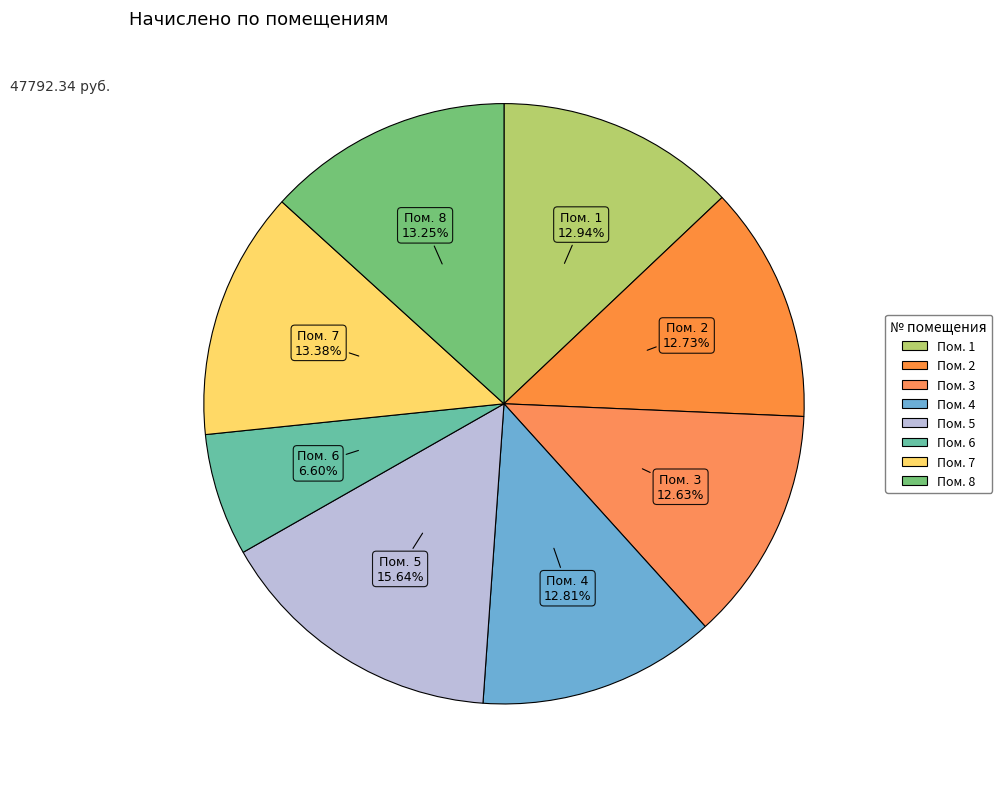

Is there any slice that represents more than half of the pie?

No